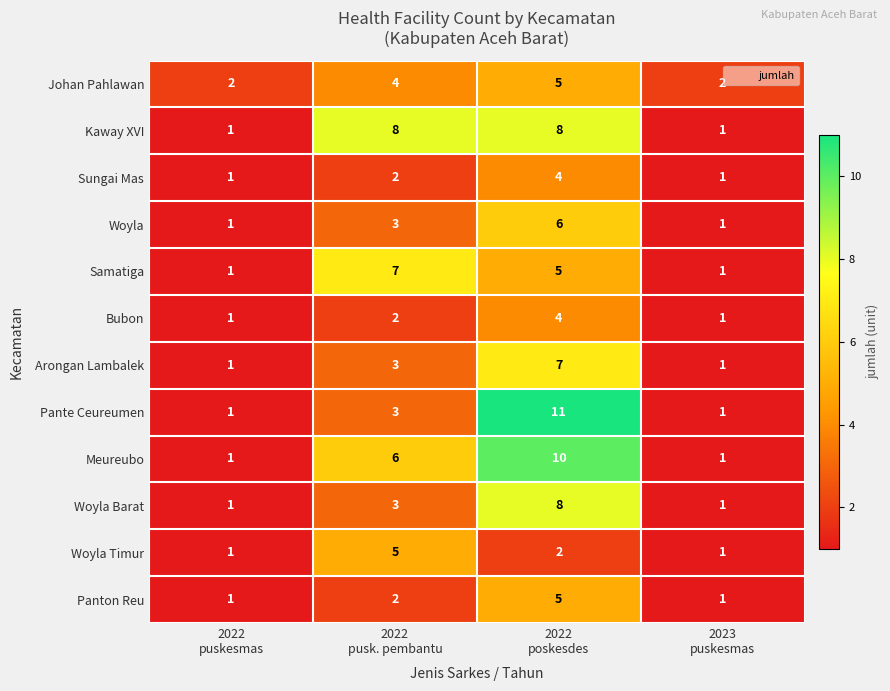

At which category is the sum across all series the highest?

2022
poskesdes